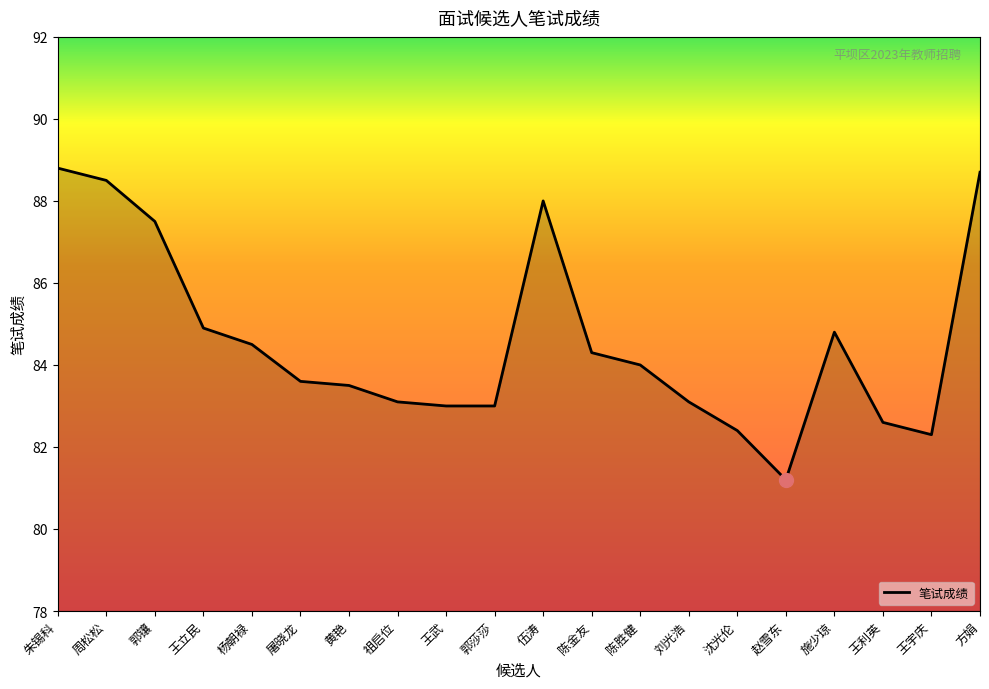

What position from the right is 王利英?

3